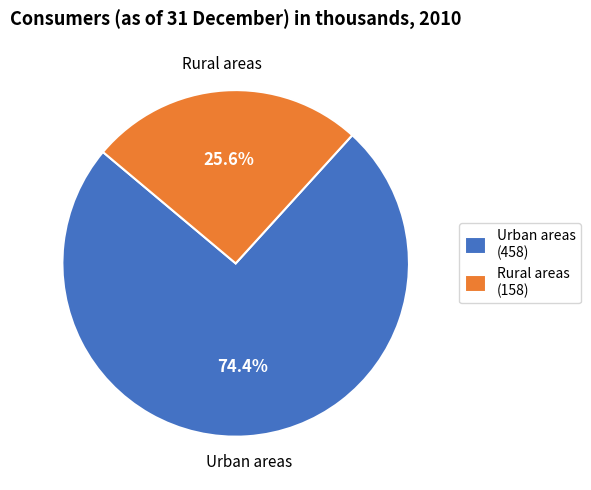

To the nearest percent, what portion does Rural areas represent?

26%